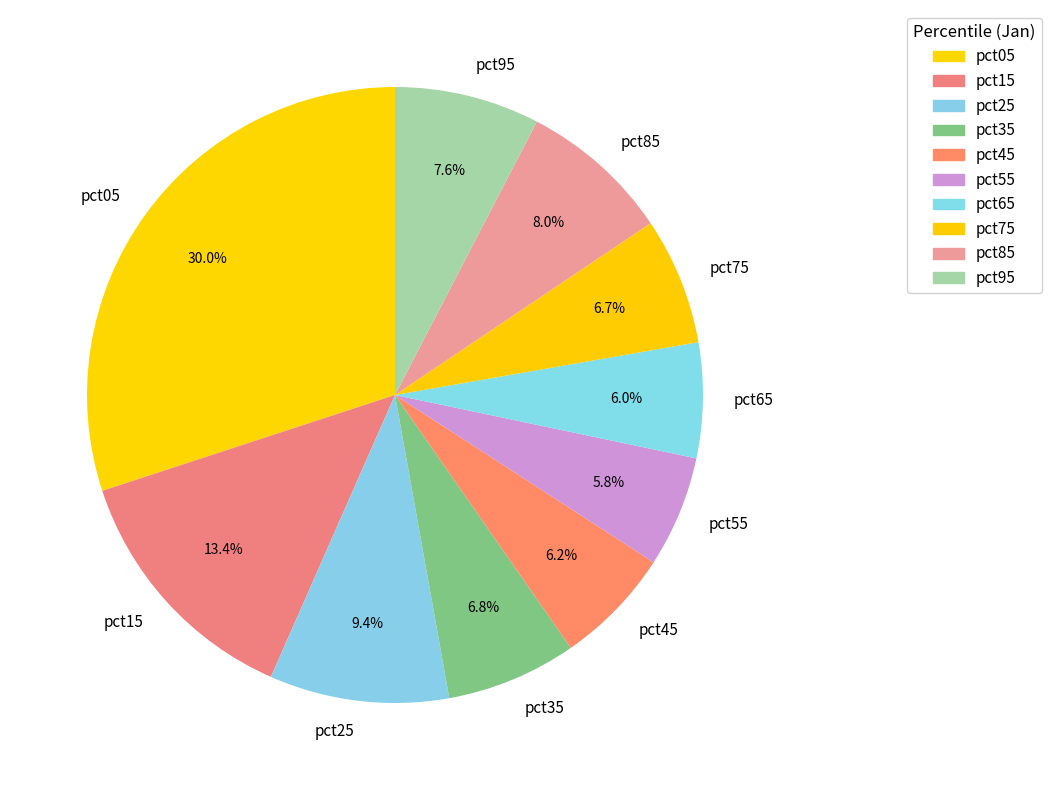

To the nearest percent, what is the difference between the pct35 and pct95 slice percentages?

1%